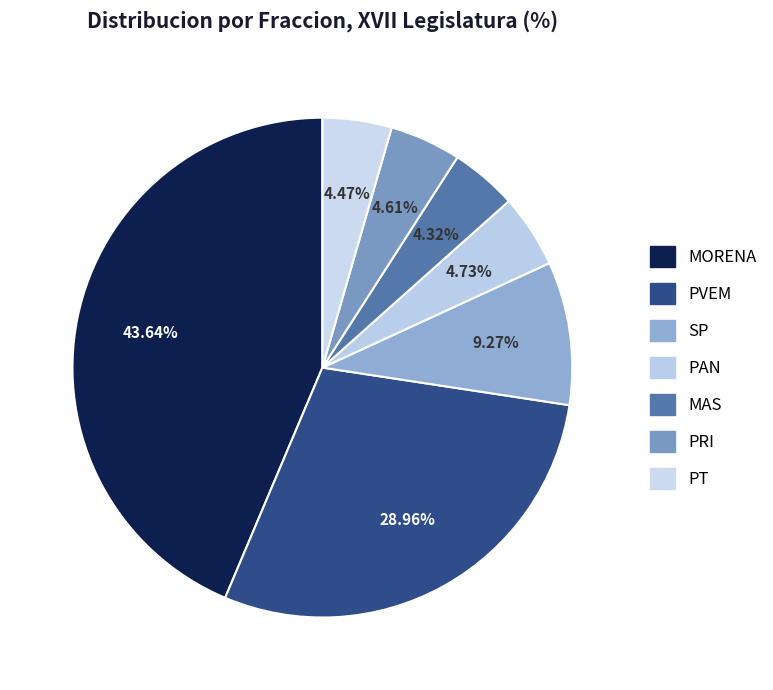

Which slice is the largest?

MORENA